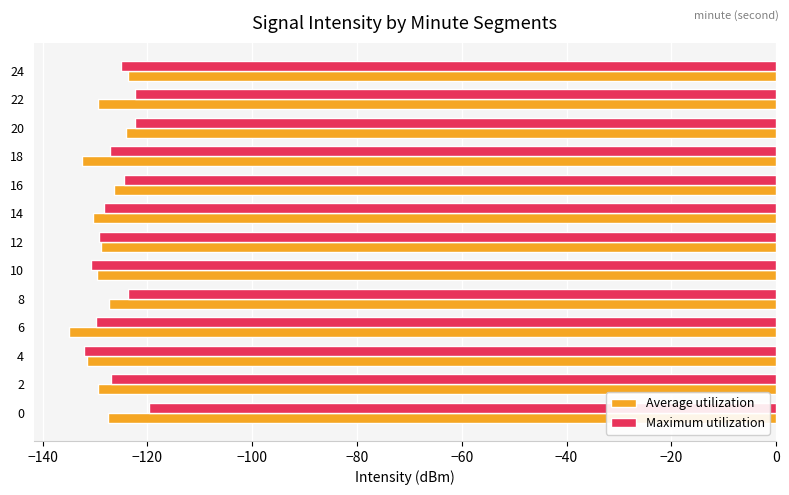

What is the total value across all series at 0?

-247.2